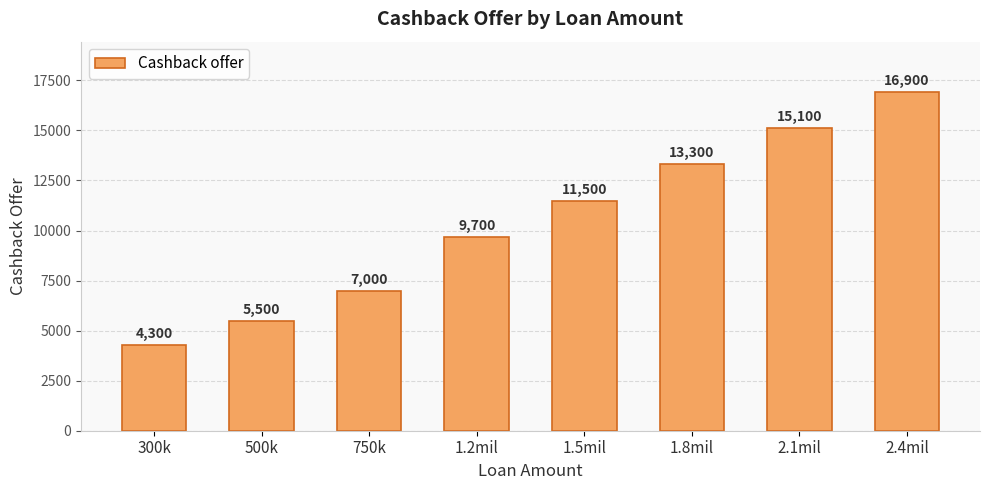

What is the ratio of the value at 2.4mil to the value at 750k?

2.4